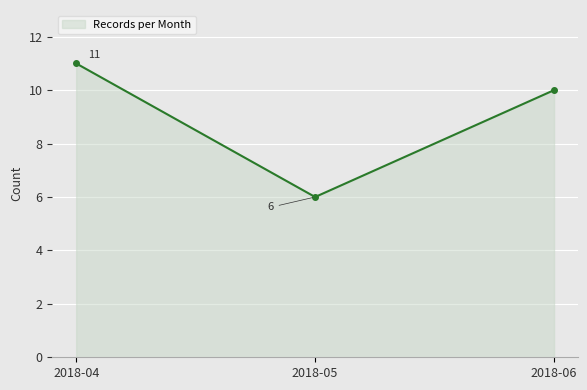

Read the value at 2018-04.

11